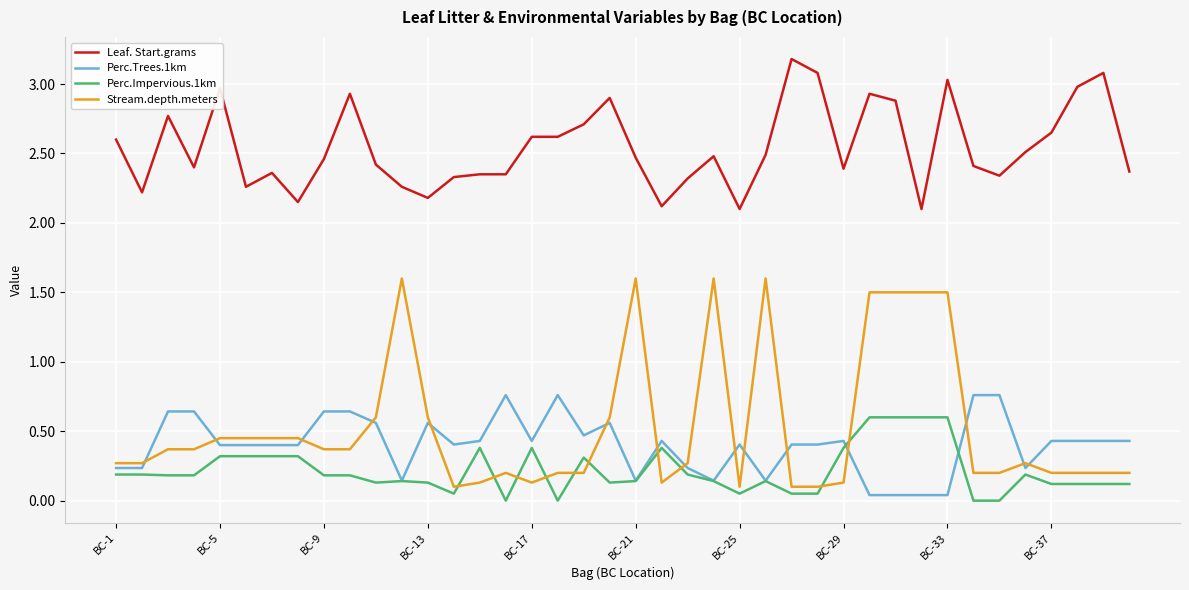

Rank the series by their maximum value, from lowest to highest.

Perc.Impervious.1km, Perc.Trees.1km, Stream.depth.meters, Leaf. Start.grams